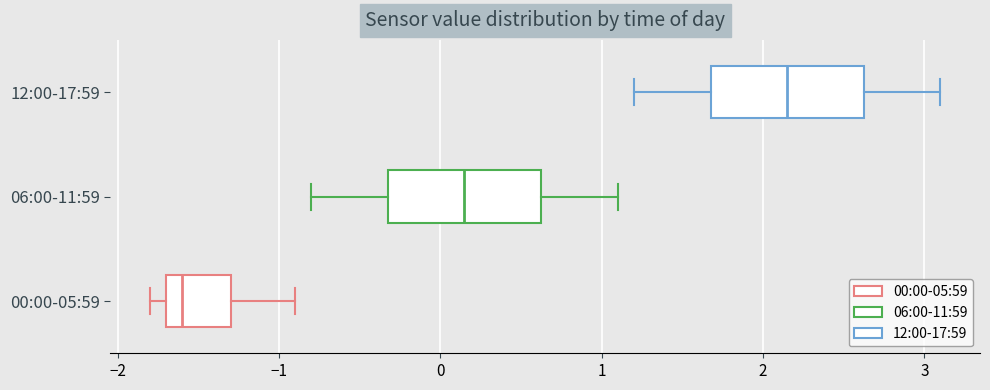

Reading bottom to top, read every box against the x-axis: the position of its median line, the range the box covers, and the ends of its whiskers. The values are not printed on the chart, so give them approximately, as read against the axis.

00:00-05:59: median -1.6, box -1.7 to -1.3, whiskers -1.8 to -0.9
06:00-11:59: median 0.2, box -0.3 to 0.6, whiskers -0.8 to 1.1
12:00-17:59: median 2.2, box 1.7 to 2.6, whiskers 1.2 to 3.1